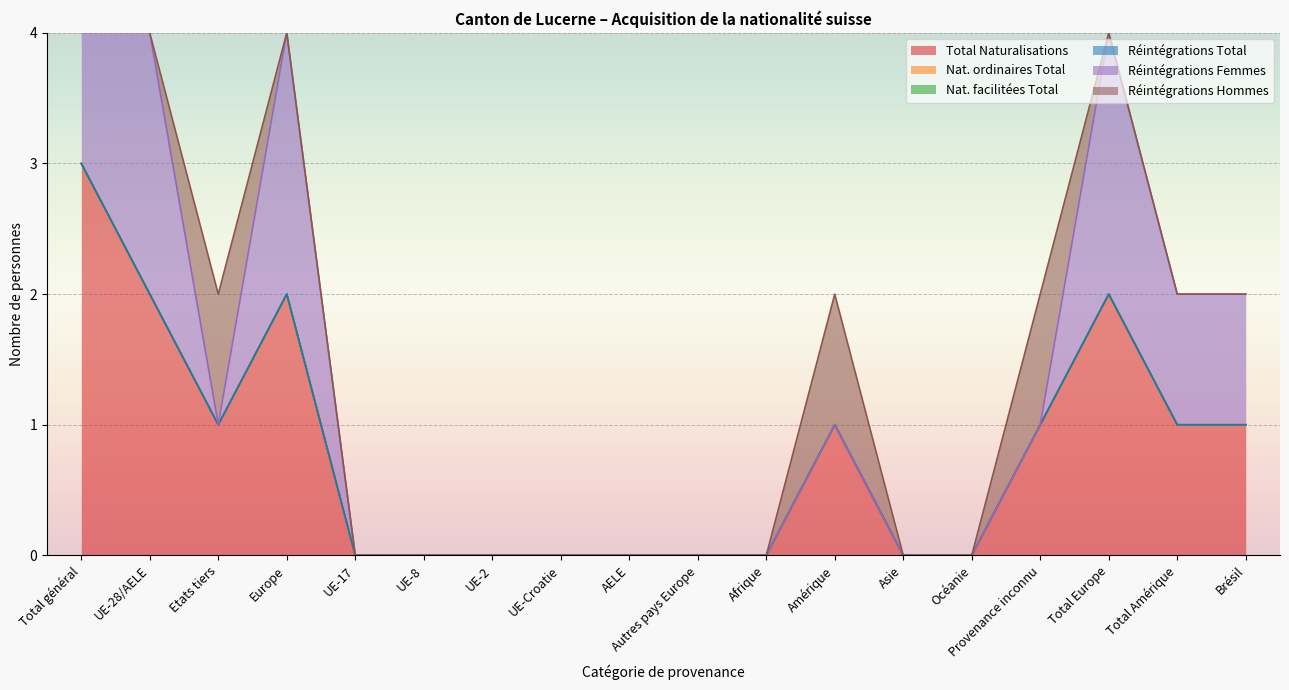

True or false: Réintégrations Total and Total Naturalisations intersect in this chart.

False